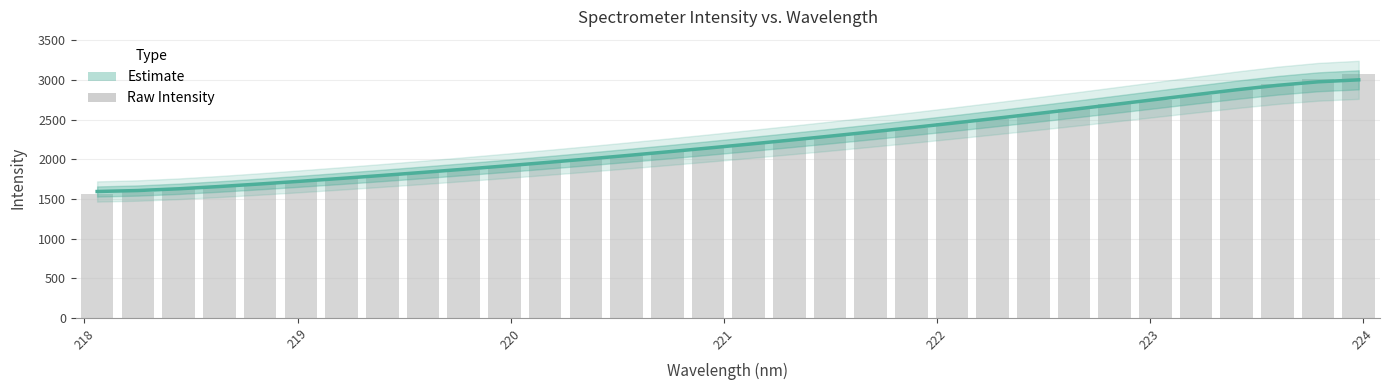

Reading left to right, extract all data points from this chart.

Estimate: 1593.4	1605.6	1627.7	1656.2	1688.4	1722.8	1758.7	1795.9	1834.3	1874.1	1915.2	1957.7	2001.5	2046.6	2093.0	2140.7	2189.7	2239.9	2291.2	2343.9	2398.1	2454.0	2511.3	2570.1	2630.1	2691.2	2753.0	2815.1	2875.9	2931.7	2976.0	3000.9
Raw Intensity: 1556.4	1587.4	1620.1	1653.0	1685.0	1720.0	1756.7	1793.4	1832.1	1870.7	1912.5	1954.7	1999.6	2043.7	2090.7	2136.5	2187.9	2239.7	2288.3	2338.8	2395.3	2451.1	2508.3	2567.5	2627.7	2690.8	2751.3	2813.3	2877.8	2942.9	3010.1	3080.2